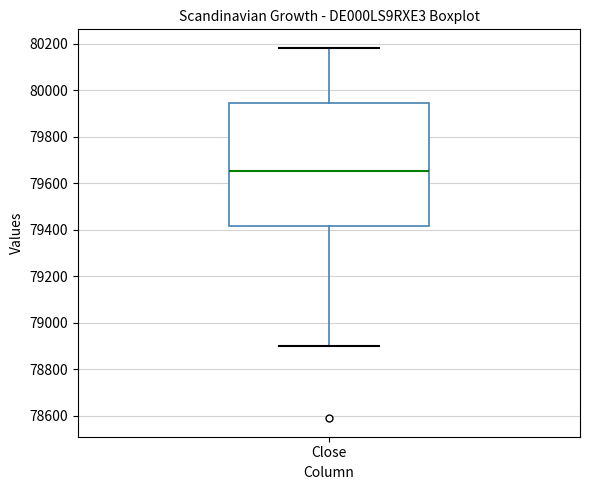

Transcribe this box plot: give where the median line is, the range the box spans, and where the two whiskers end, as read against the y-axis. The values are not printed on the chart, so give them approximately, as read against the axis.

median 79660, box 79420 to 79940, whiskers 78900 to 80180